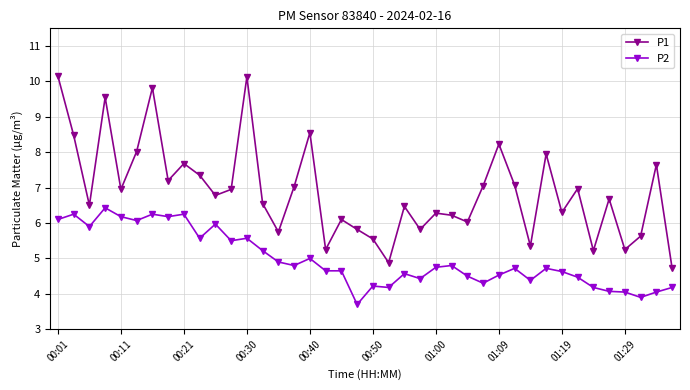

Which series has the widest spread of values?

P1